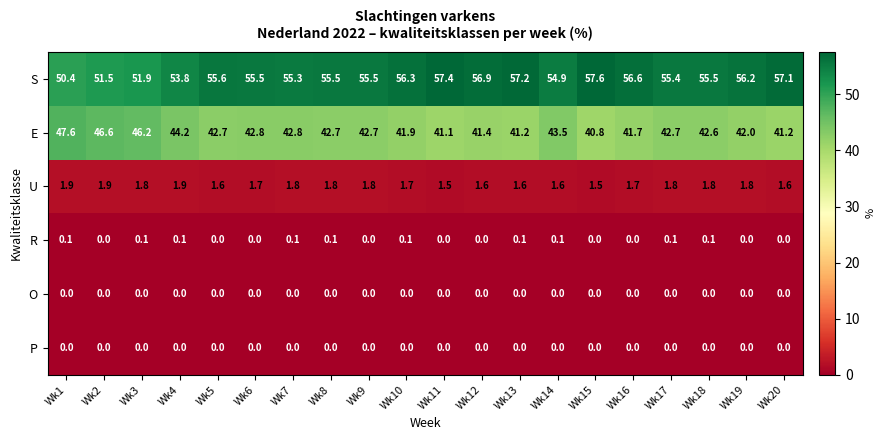

Which series has the largest total across all categories?

S